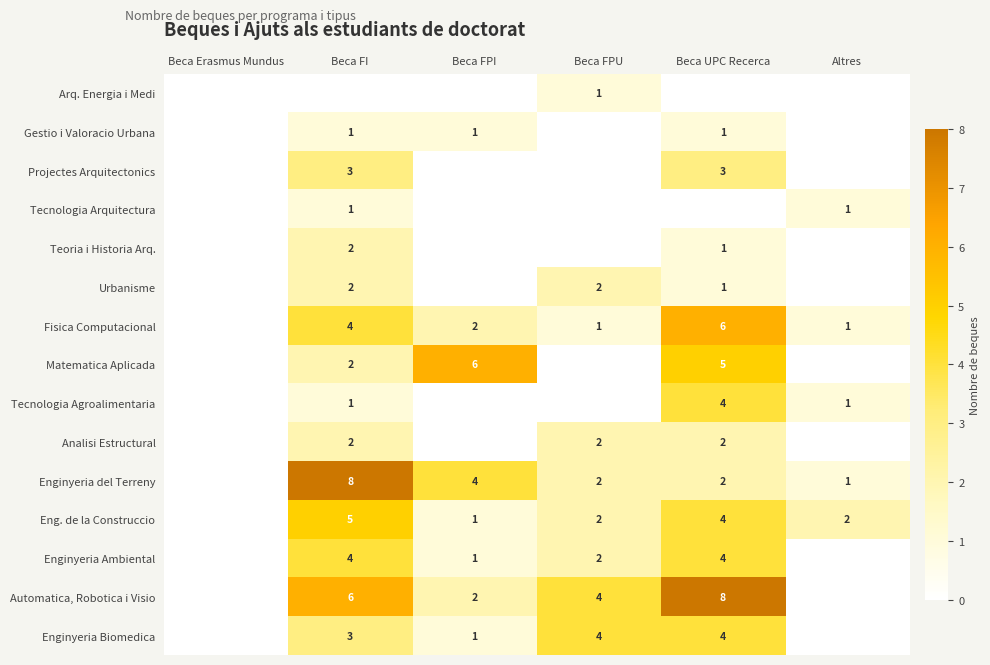

Between Beca UPC Recerca and Altres, which is larger?

Beca UPC Recerca